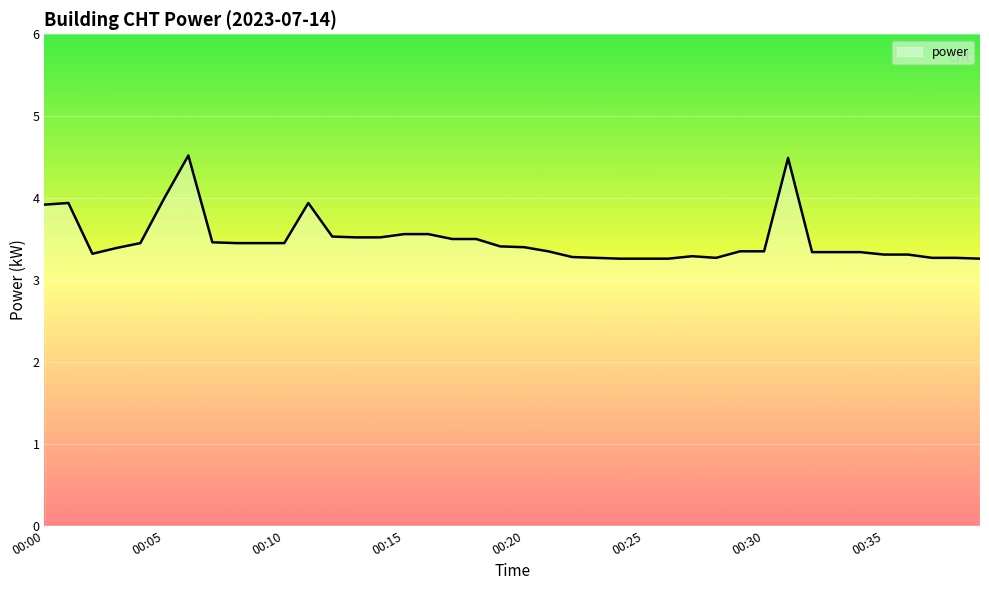

What is the maximum value shown in the chart?

4.5